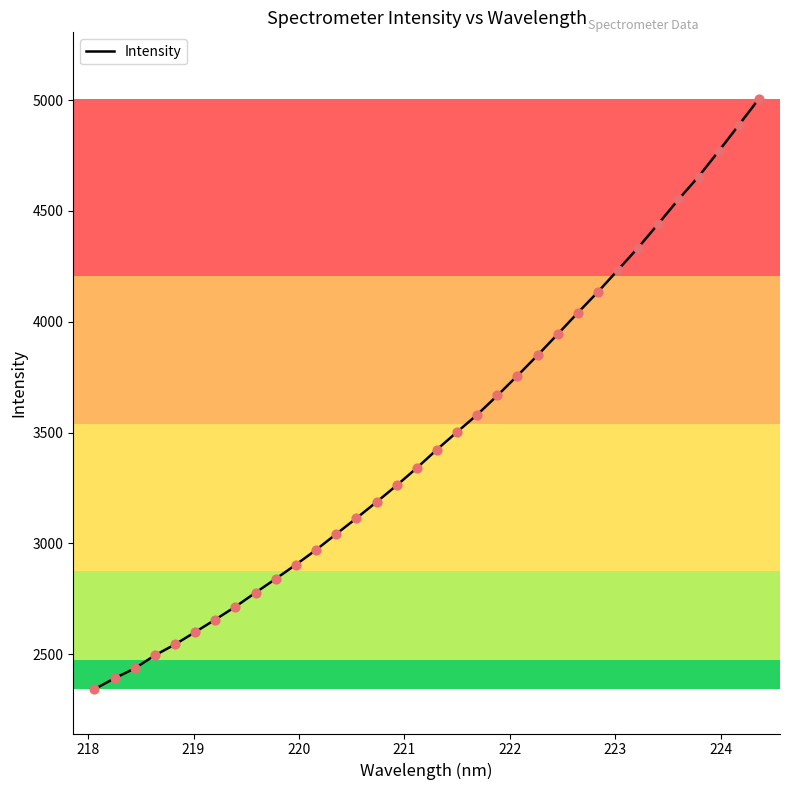

What is the difference between the maximum and minimum values?

2664.4